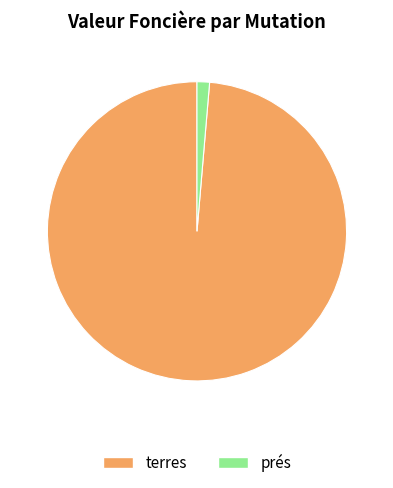

Count the number of slices in the pie.

2